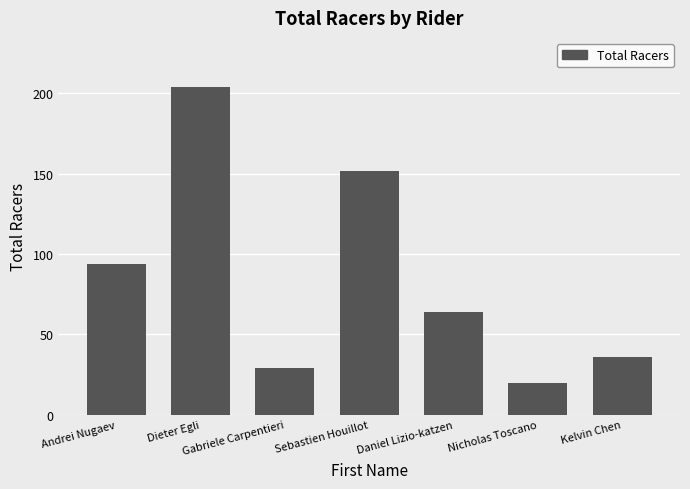

What is the minimum value shown in the chart?

20